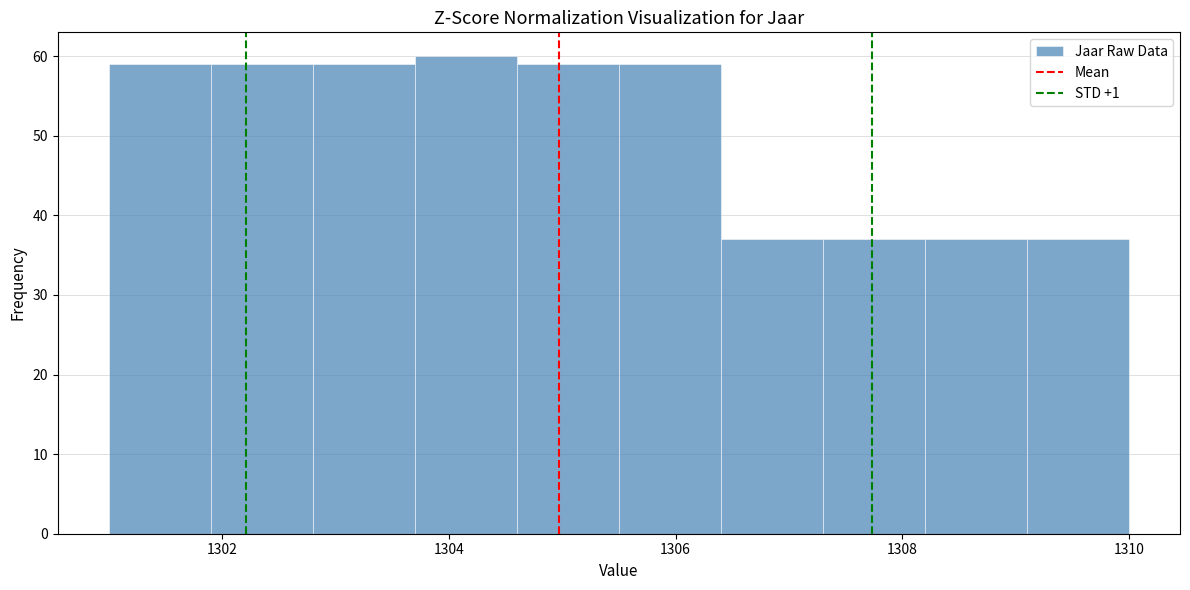

What is the height of the bar covering 1301.0 to 1301.9 on the x-axis? Neither the bar edges nor the heights are printed on the chart, so give them approximately, as read against the axes.

59